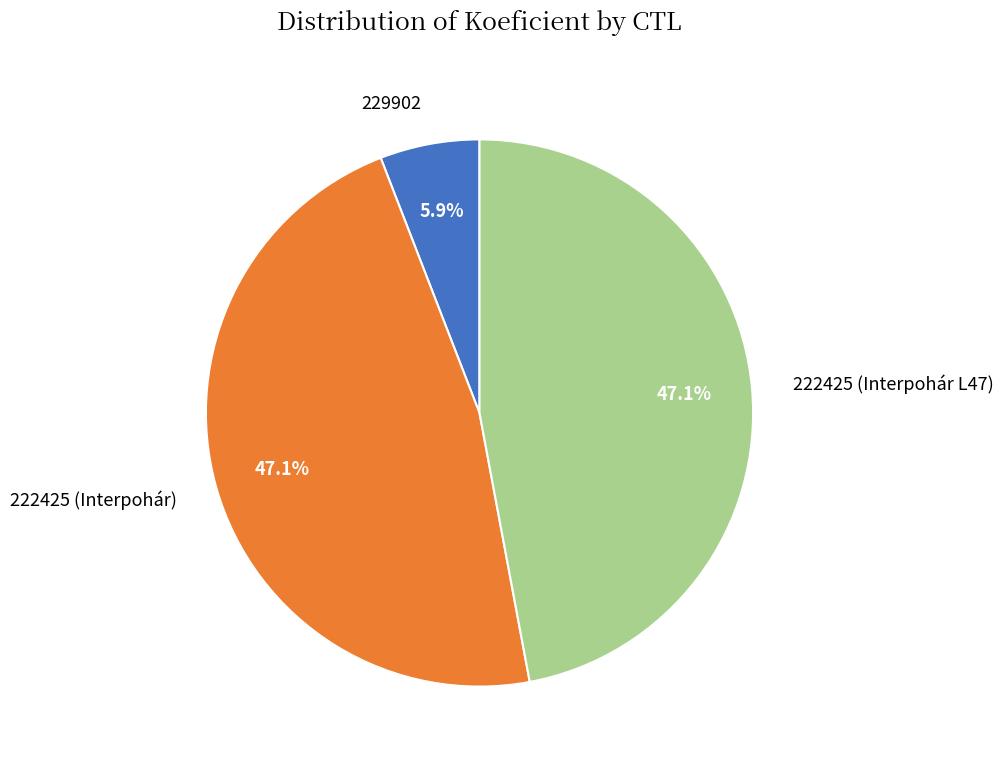

Combined, do 222425 (Interpohár L47) and 222425 (Interpohár) account for over 50%?

Yes